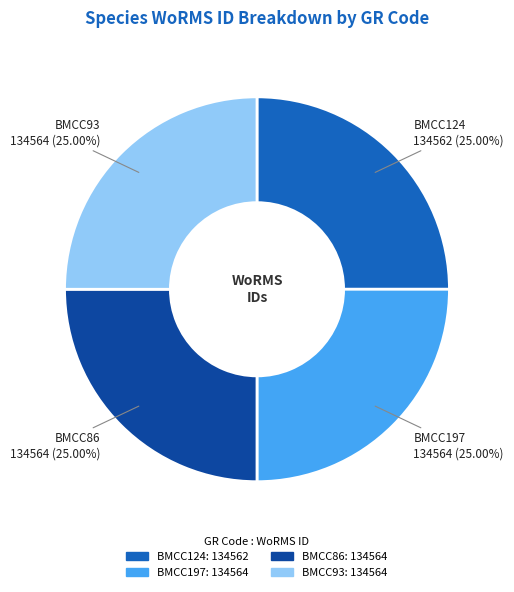

To the nearest percent, what percentage of the pie is BMCC124?

25%